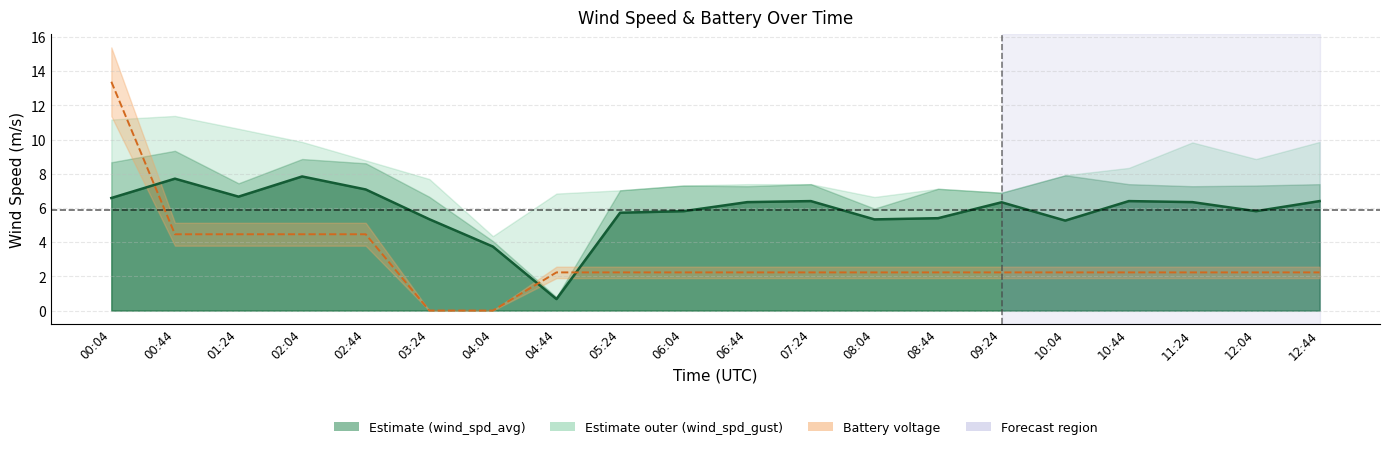

At which category is the sum across all series the highest?

00:04